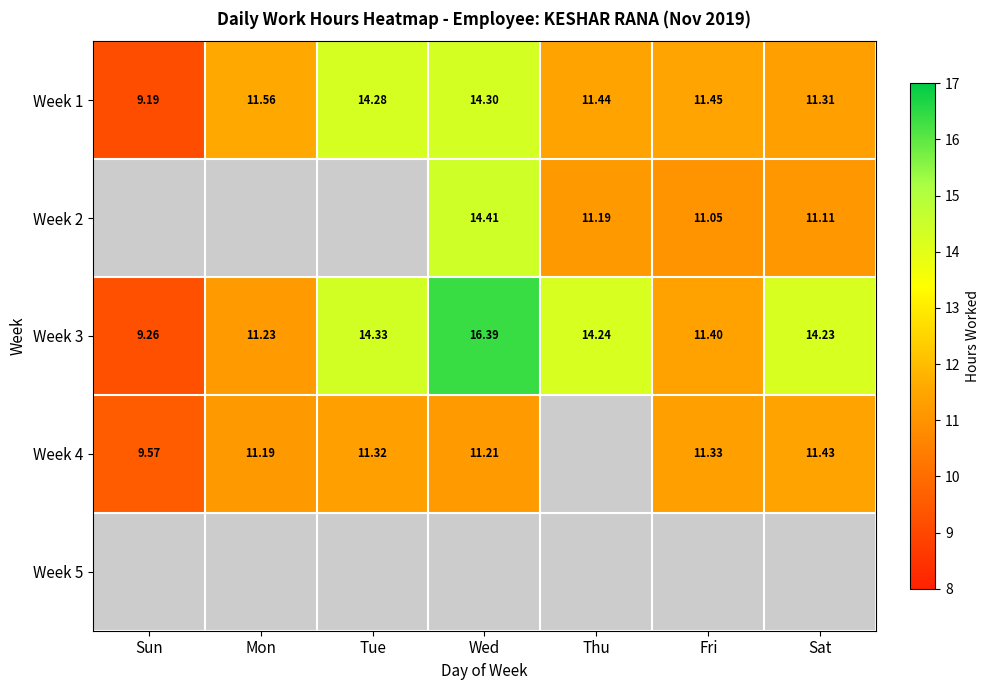

The Week 3 series shows 9.3 at Sun. True or false?

True